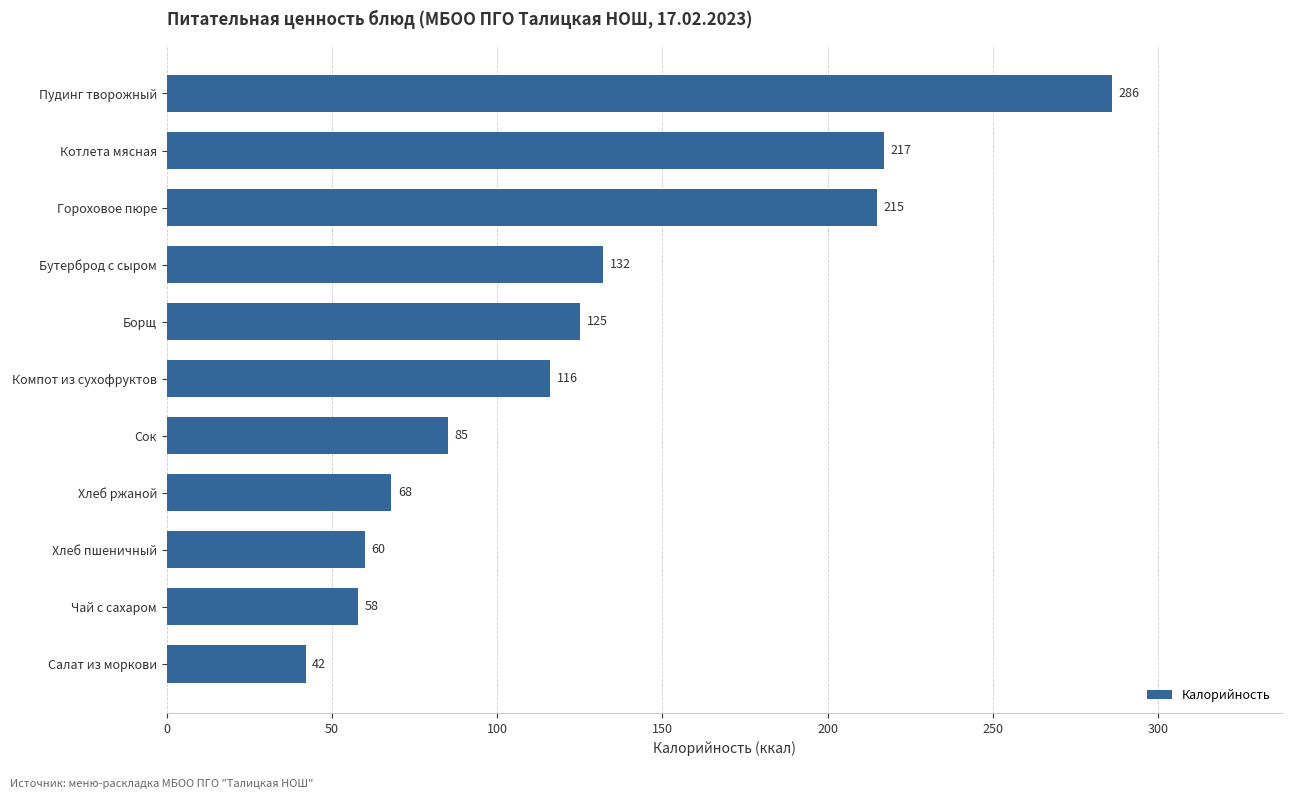

Read the value at Чай с сахаром.

58